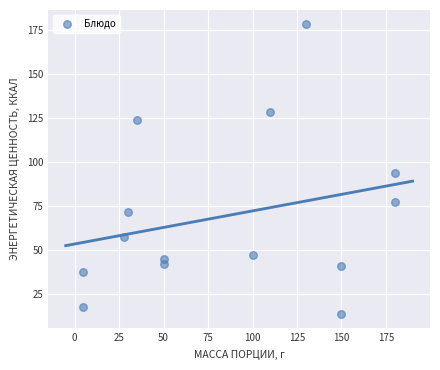

What Y value in the scatter plot is closest to 96?

93.8